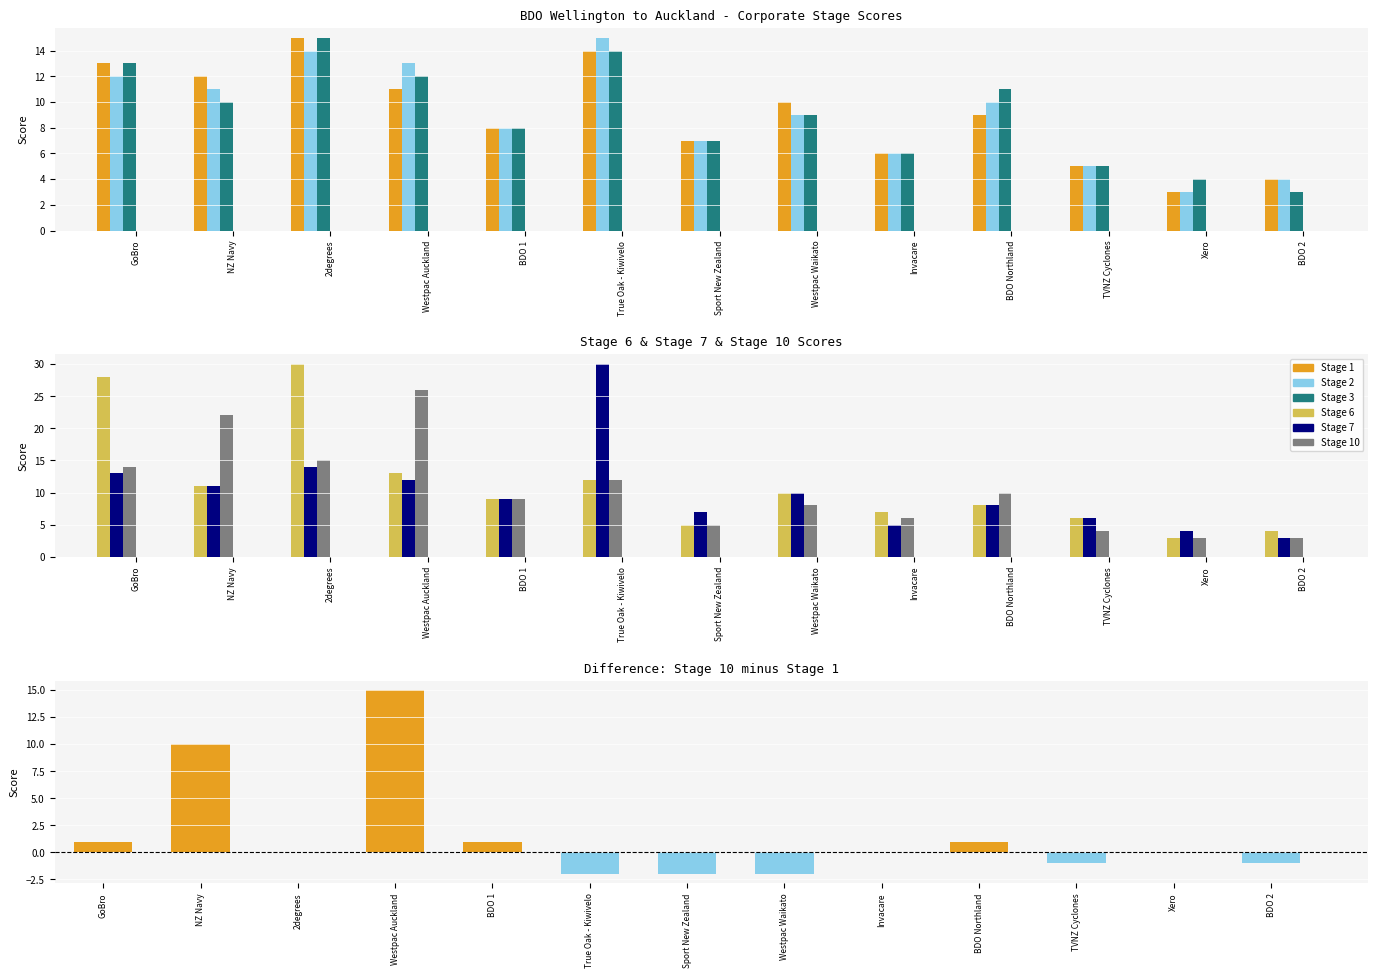

What is the difference between the Stage 2 values at GoBro and Xero?

9